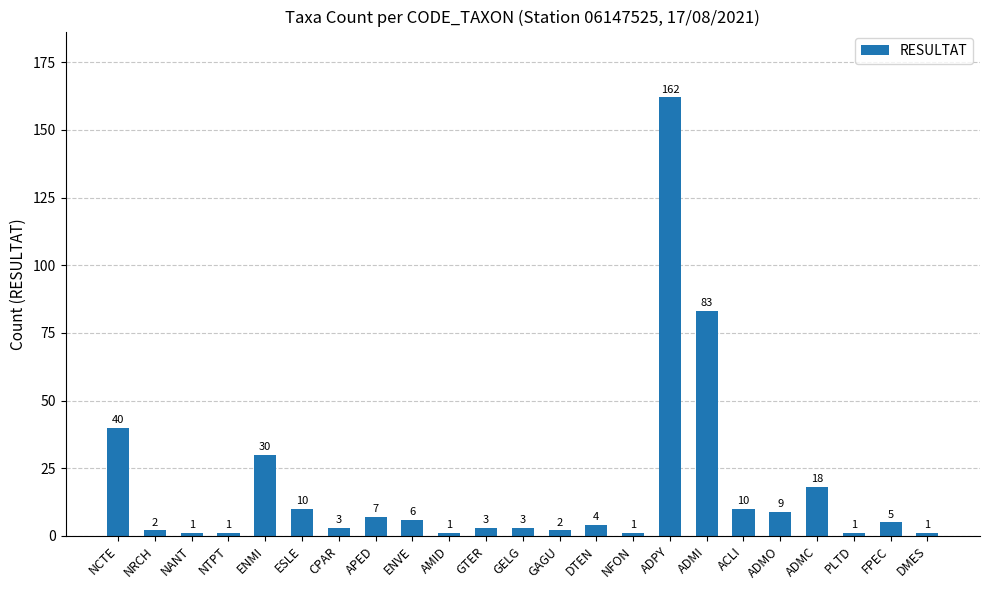

Which category has the highest value across all series?

ADPY